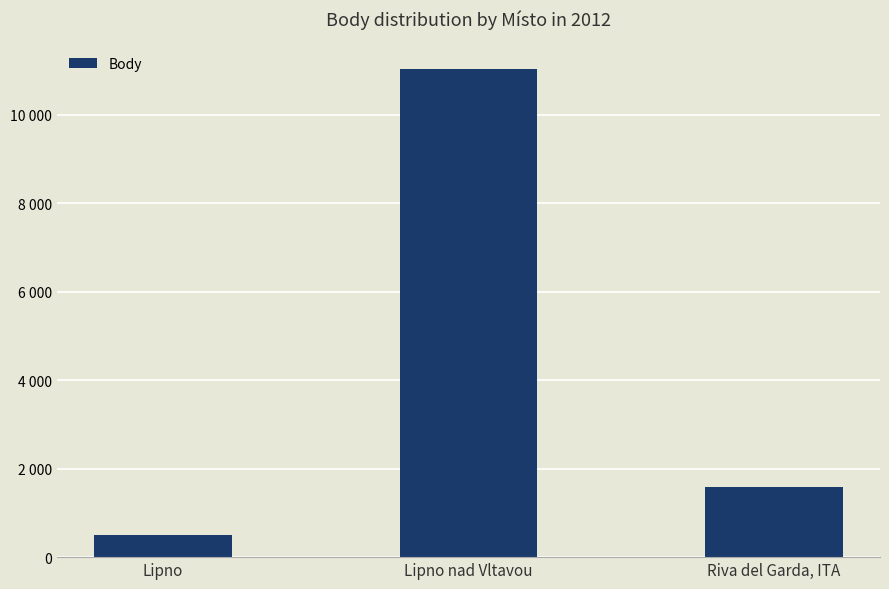

What is the difference between the second highest and minimum values?

1085